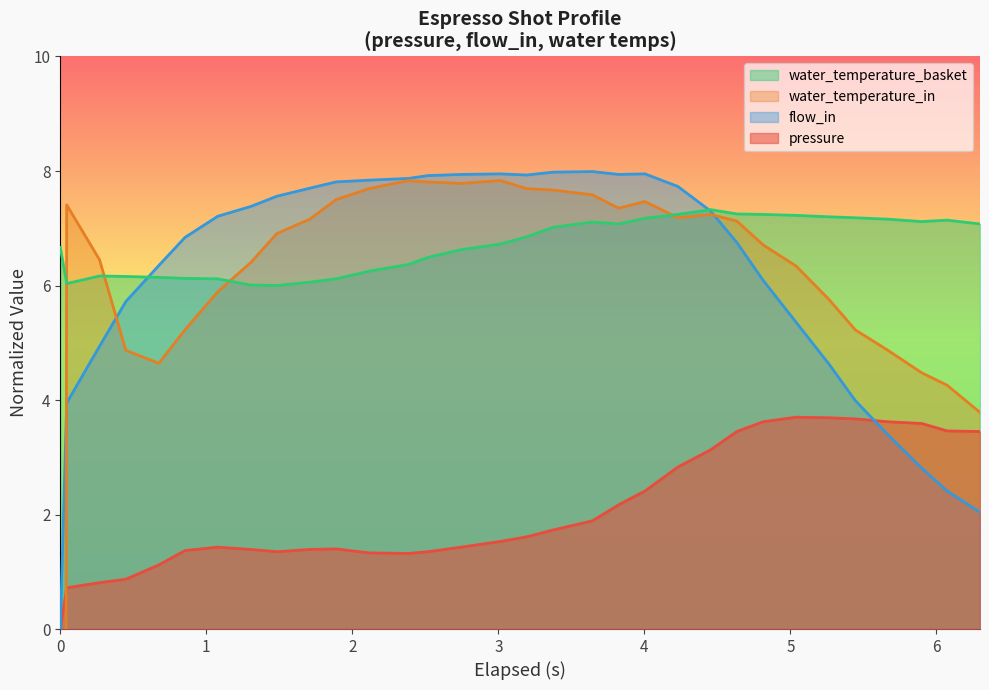

True or false: pressure and water_temperature_basket cross at least once.

False